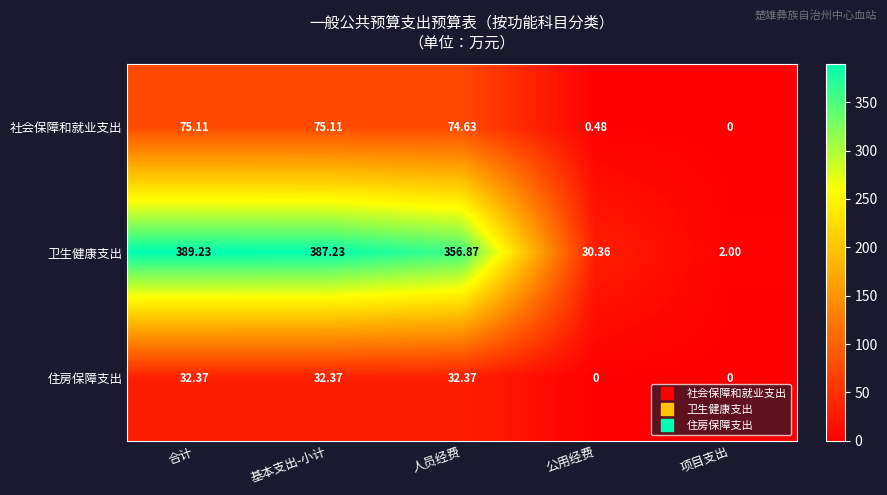

Rank the series at 公用经费 from highest to lowest value.

卫生健康支出, 社会保障和就业支出, 住房保障支出